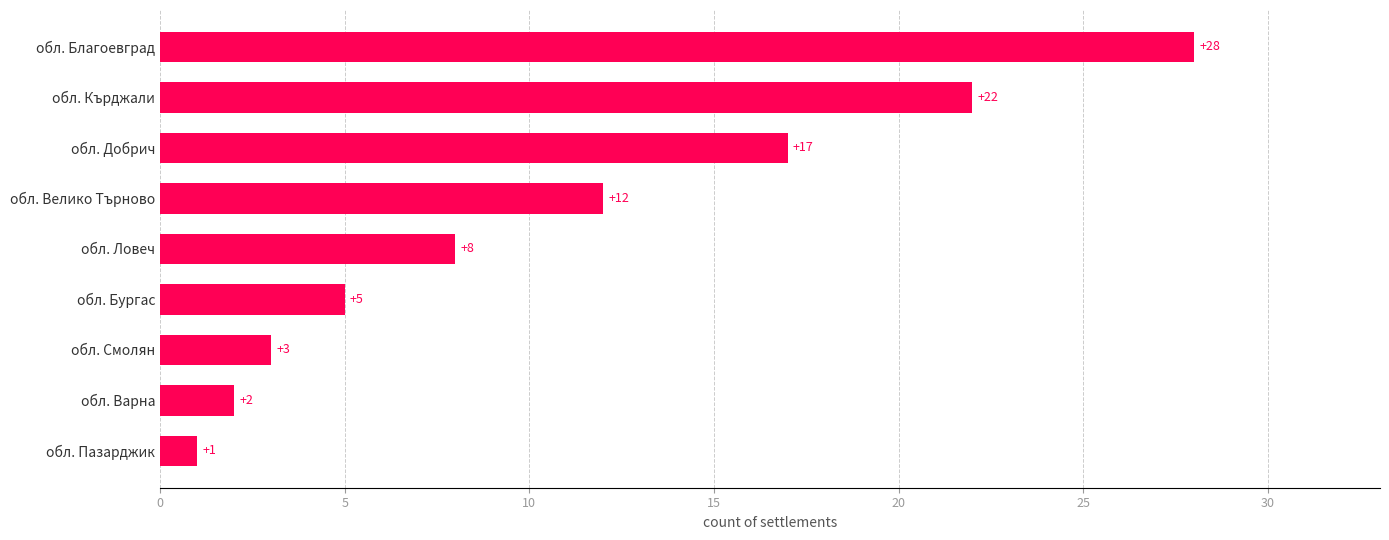

How many values are below 8?

4